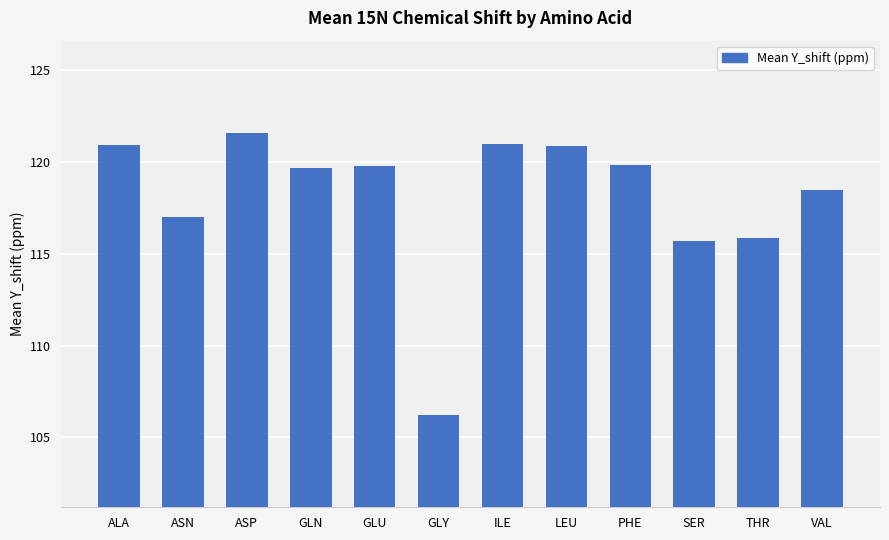

At which label does the data first exceed 119?

ALA